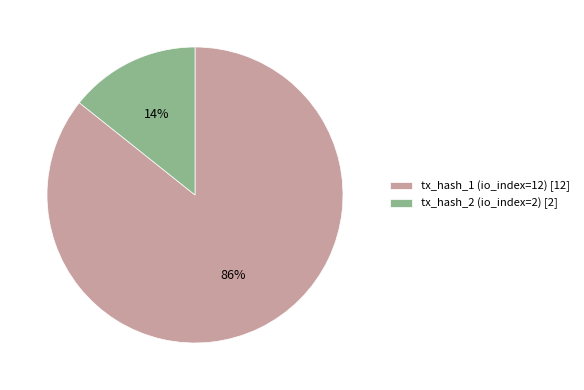

Is there a majority slice in this chart?

Yes